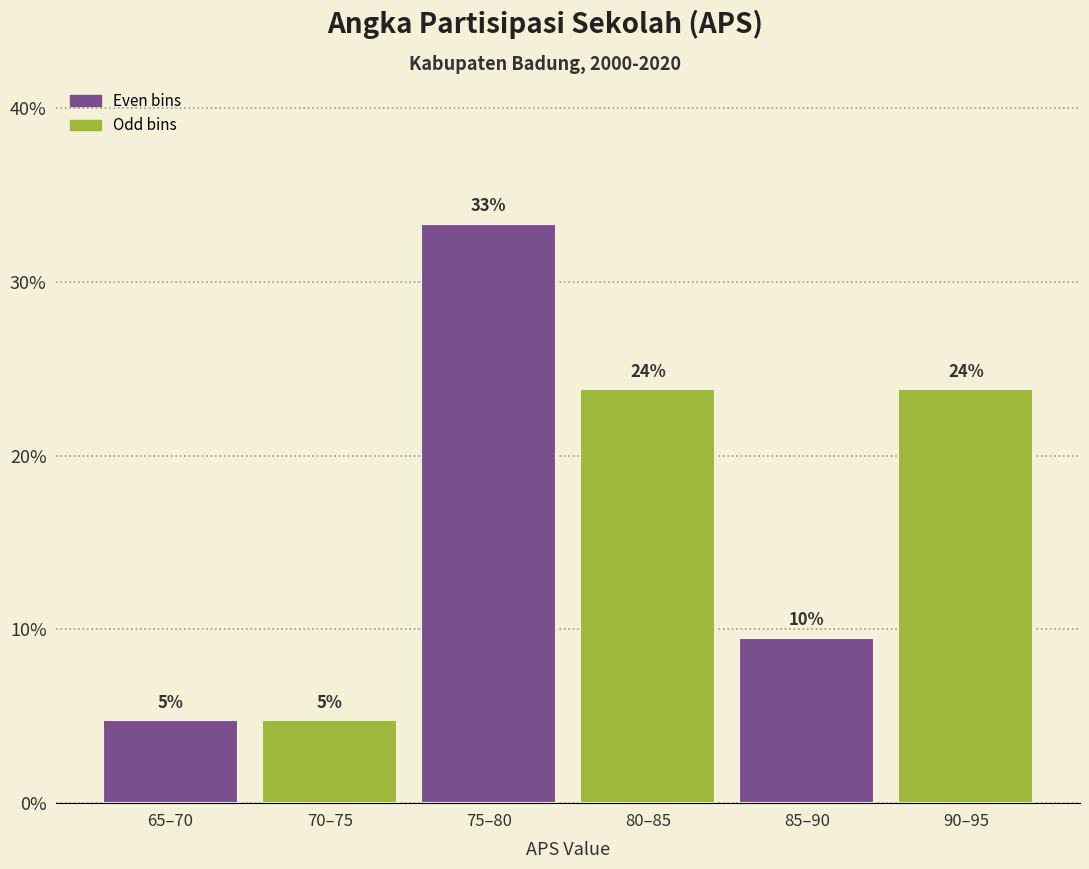

How many bars are there in total?

6